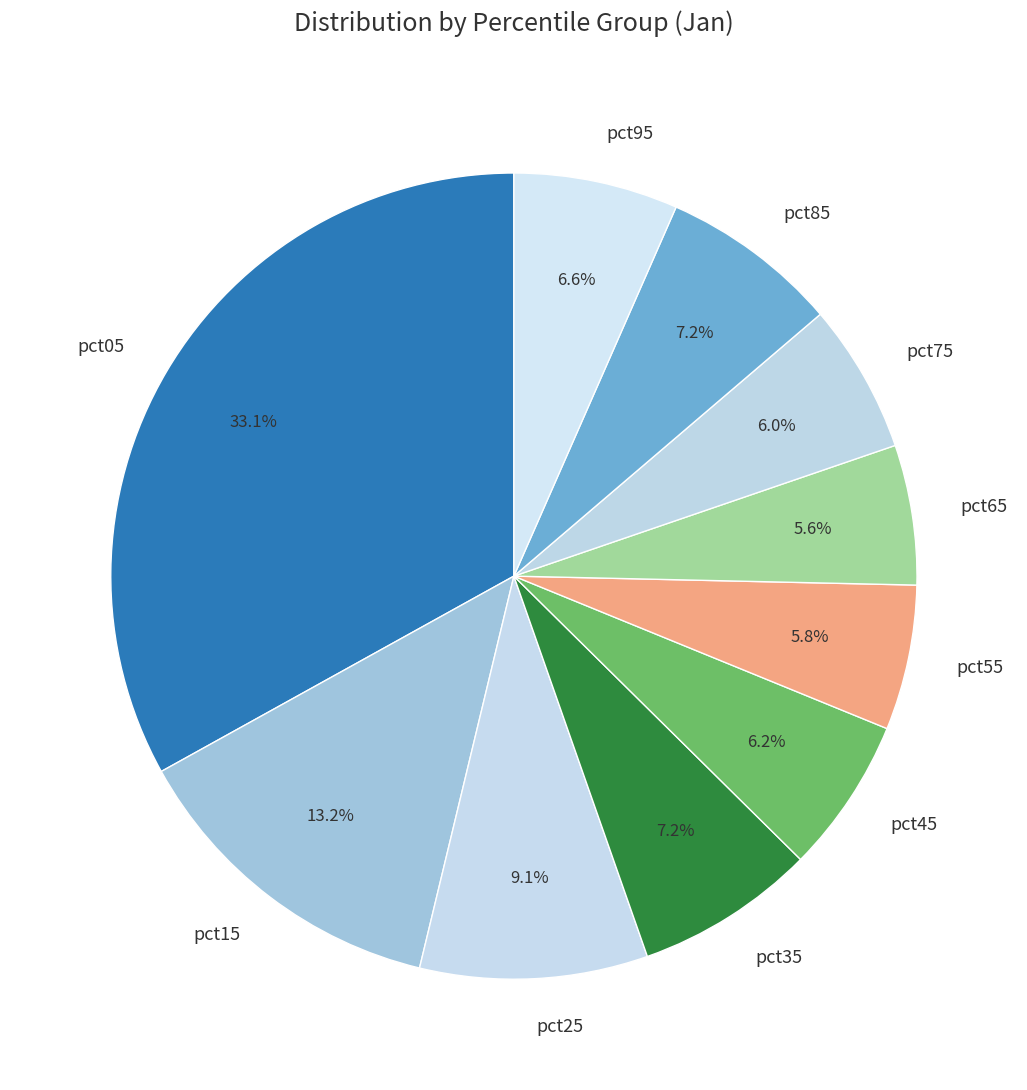

What is the total percentage of pct45 and pct85?

13.4%